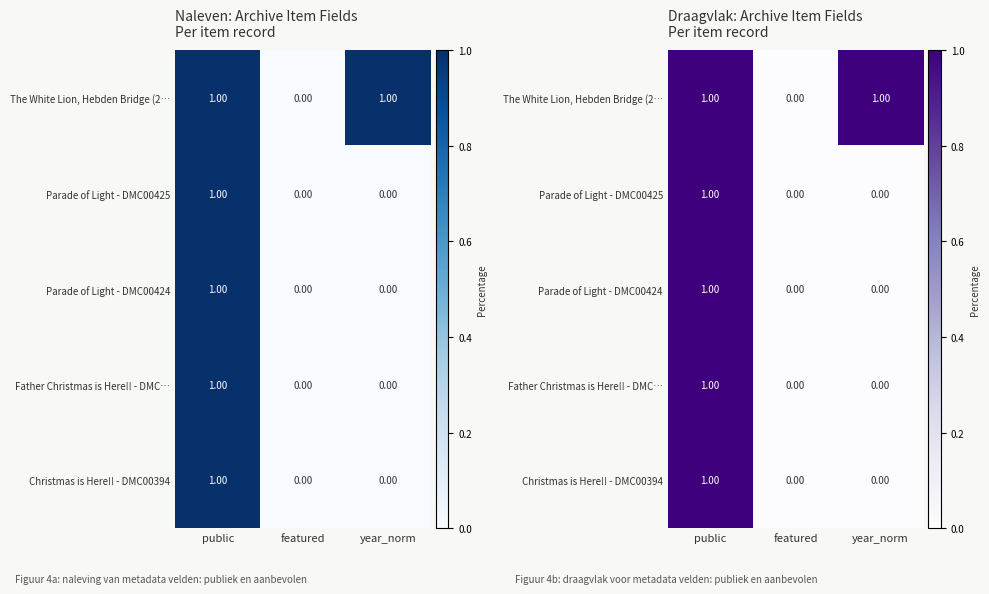

Rank the series by their maximum value, from highest to lowest.

The White Lion, Hebden Bridge (2…, Parade of Light - DMC00425, Parade of Light - DMC00424, Father Christmas is Here!! - DMC…, Christmas is Here!! - DMC00394